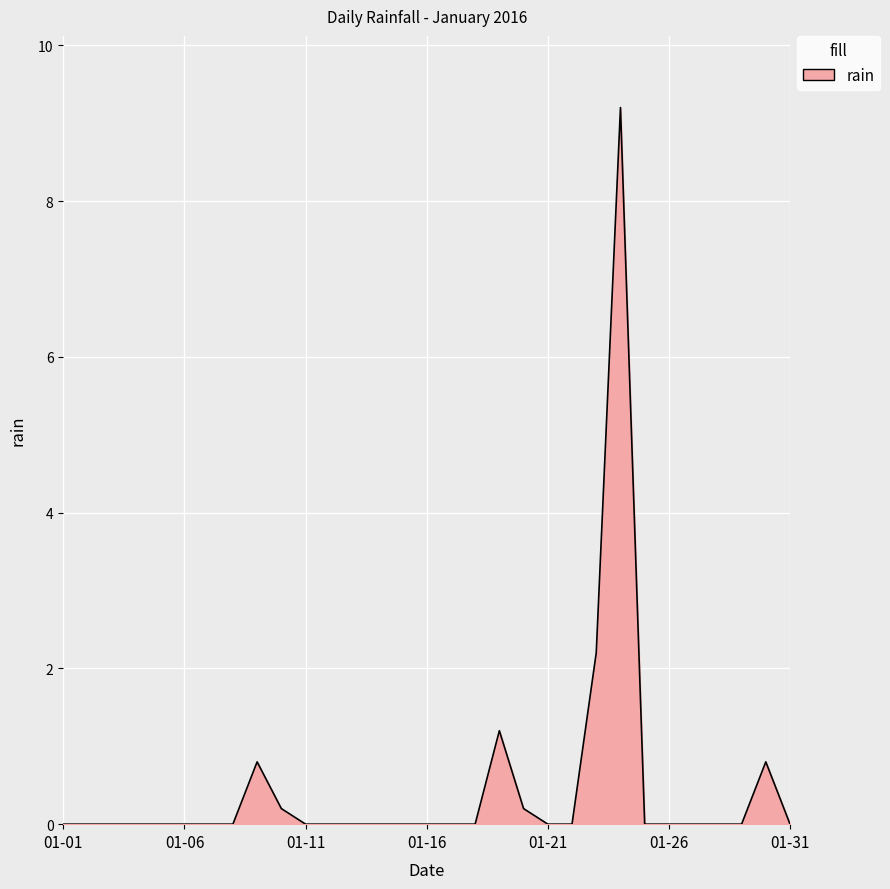

Is this an area chart (filled region under the line)?

Yes